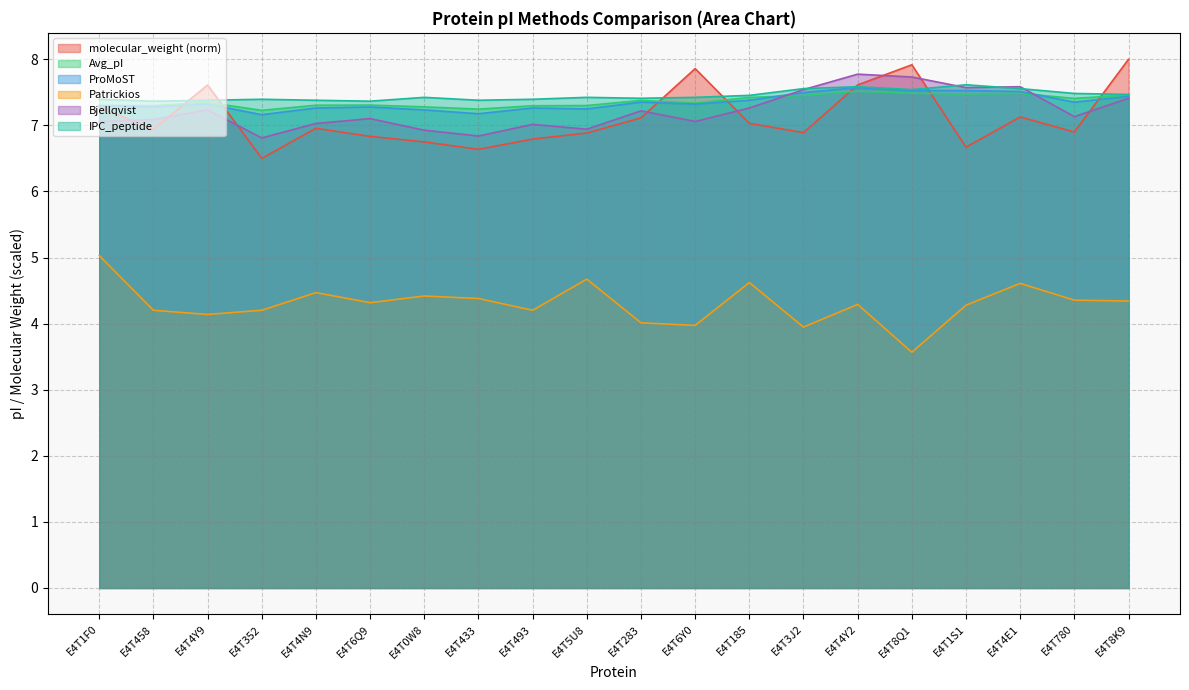

What is the approximate value of ProMoST at E4T352?

7.2